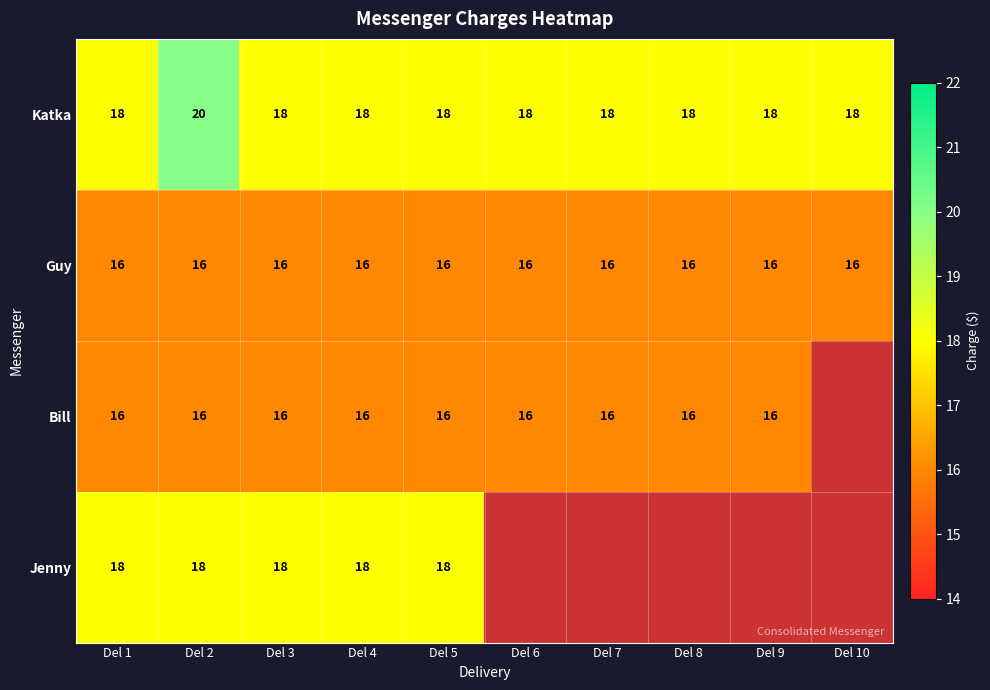

What is the spread (max minus min) of values at Del 4?

2